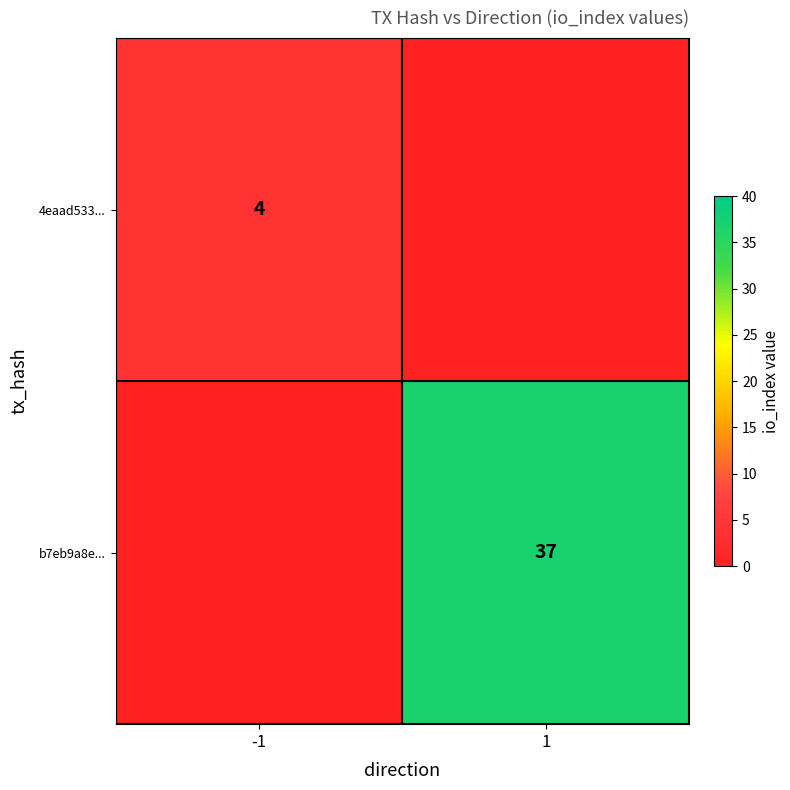

What is the spread (max minus min) of values at 1?

37